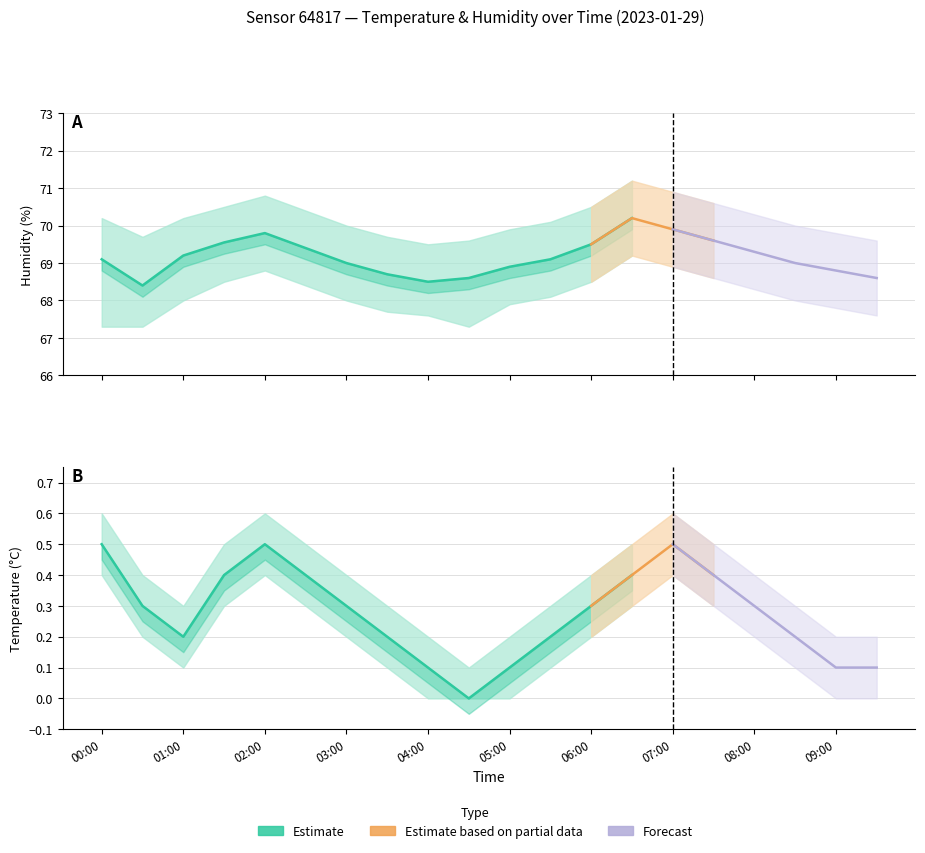

Is it true that temperature_lower equals 0.1 at 06:00?

False